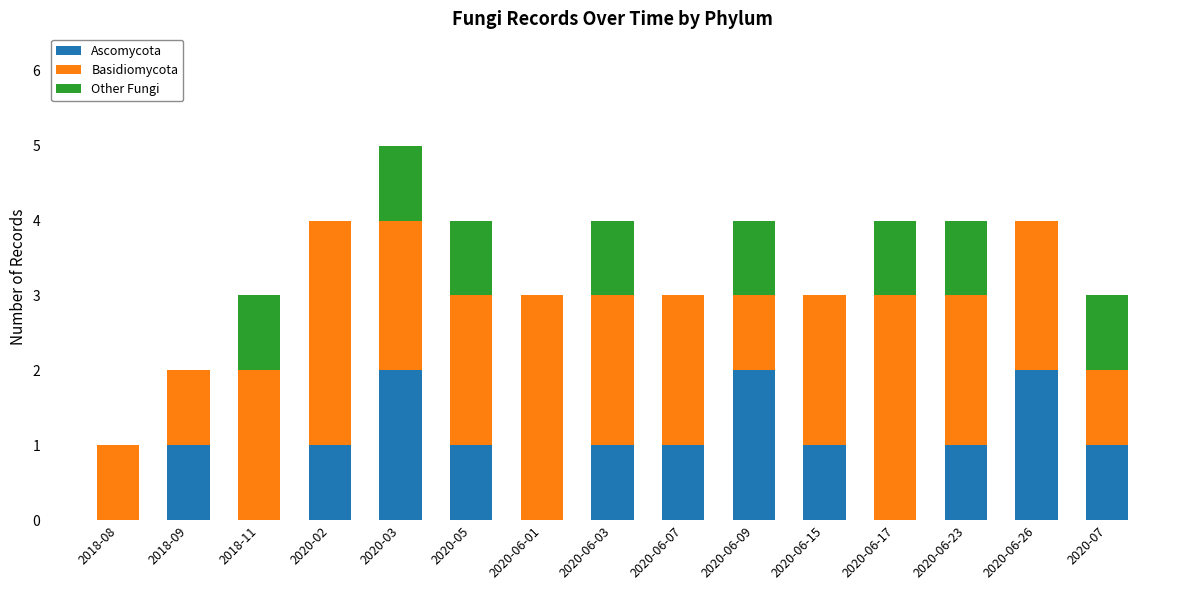

What is the sum of all Ascomycota values?

14